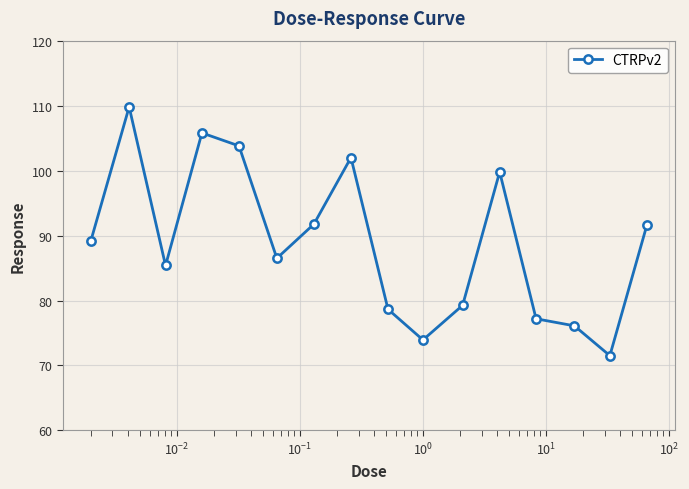

What is the maximum value shown in the chart?

109.8